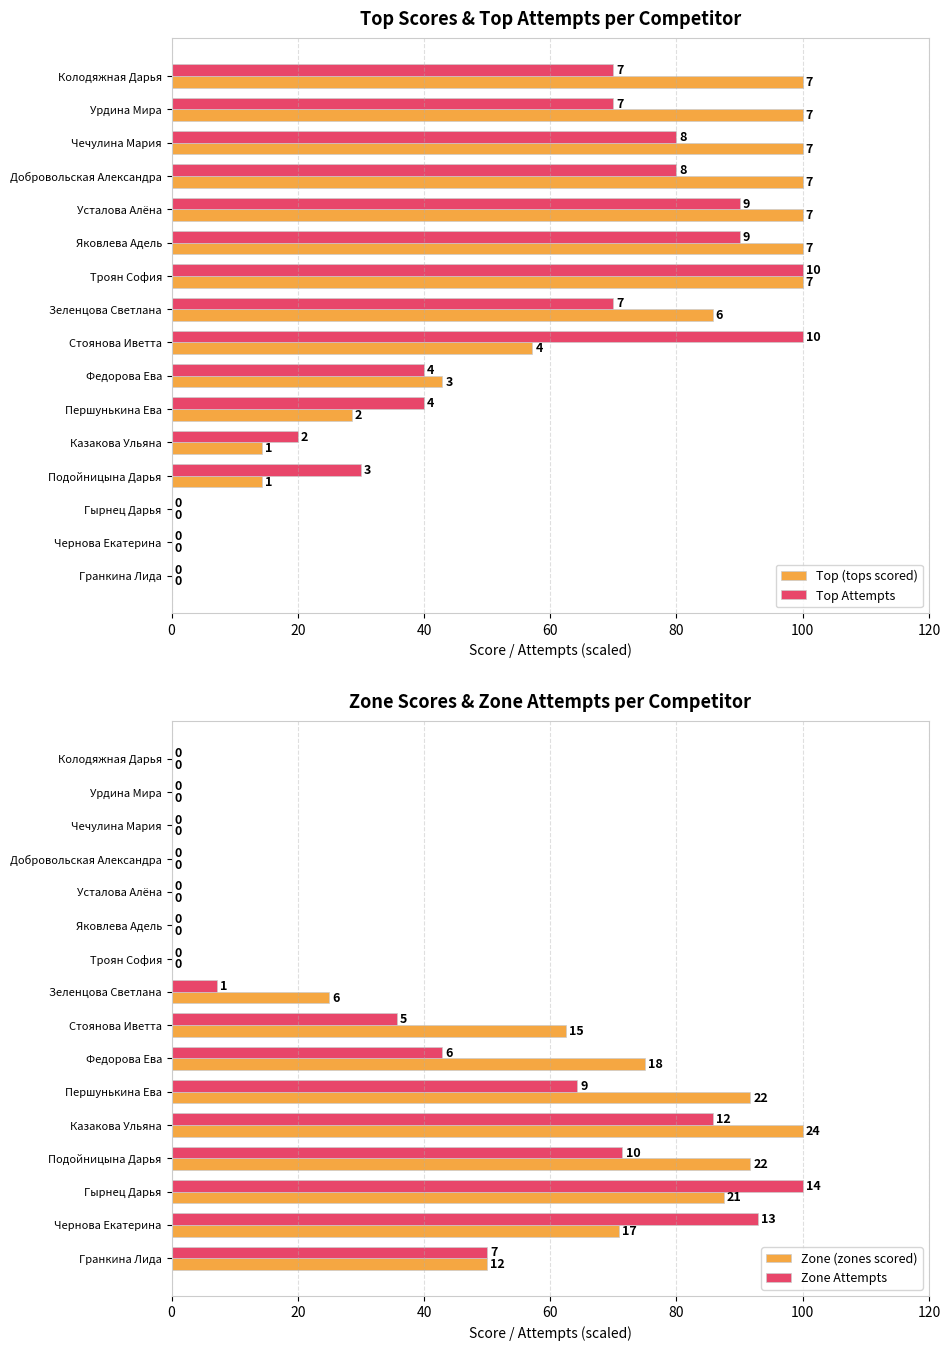

What position from the right is Колодяжная Дарья?

16